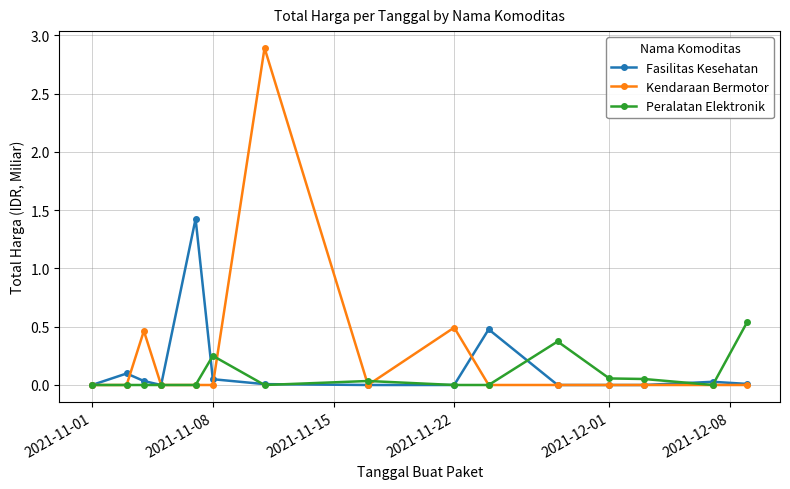

Which series has the widest spread of values?

Kendaraan Bermotor